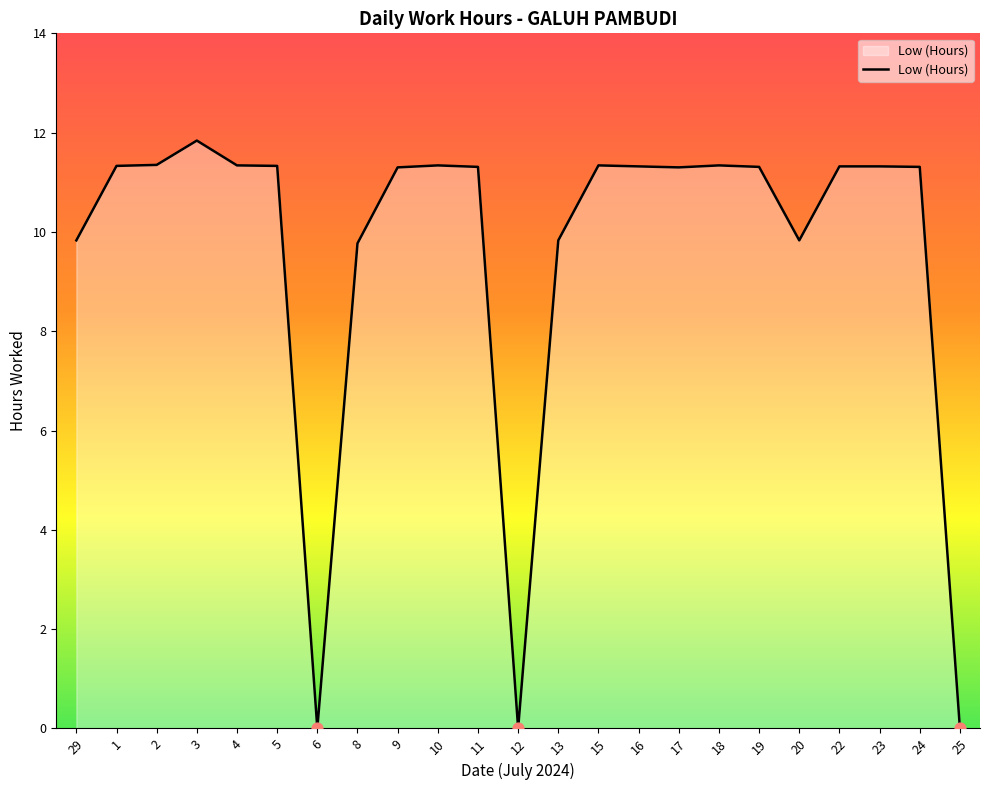

What is the change in value from 8 to 20?

+0.1